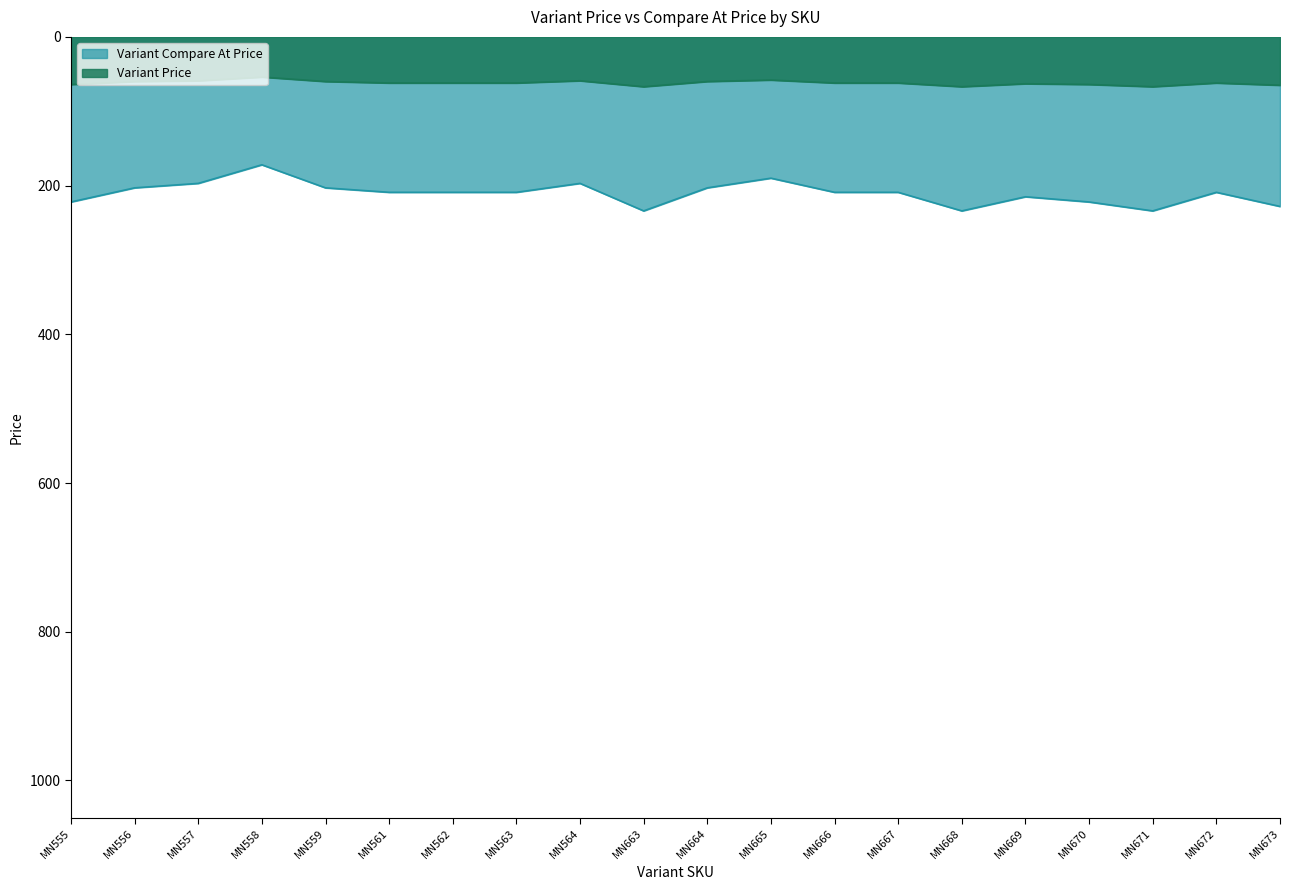

What is the lowest value of the Variant Price series?

54